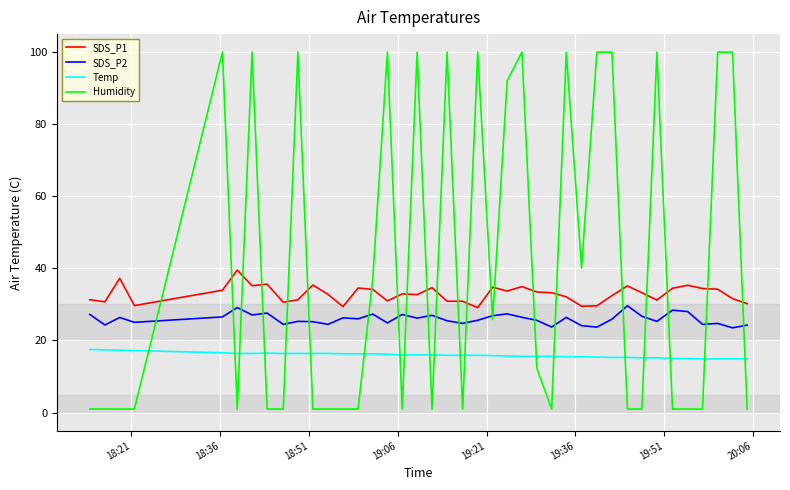

Which series has the widest spread of values?

Humidity